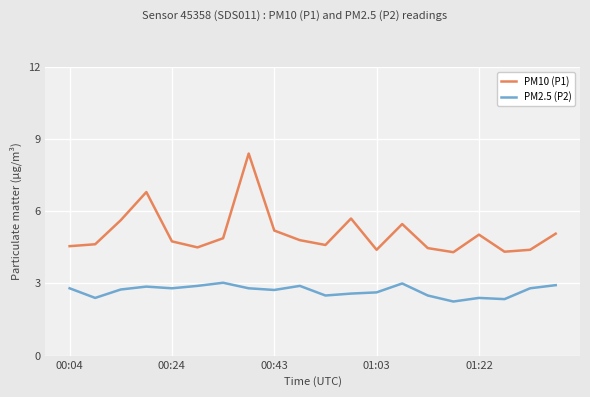

True or false: PM2.5 (P2) and PM10 (P1) intersect in this chart.

False